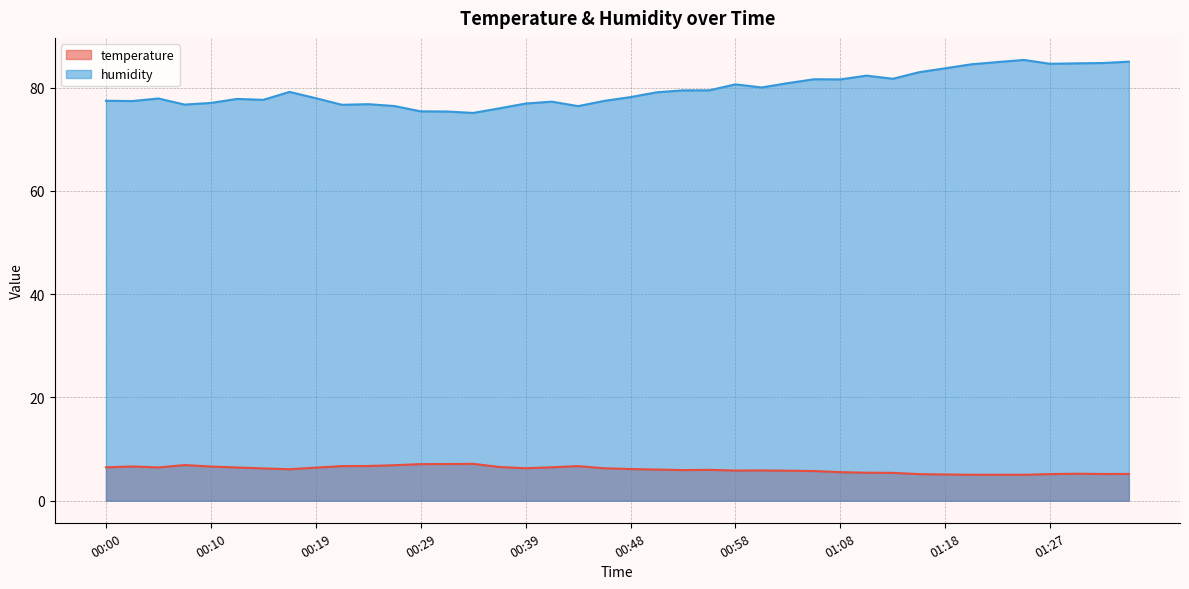

What are all the series names shown in the legend?

temperature, humidity